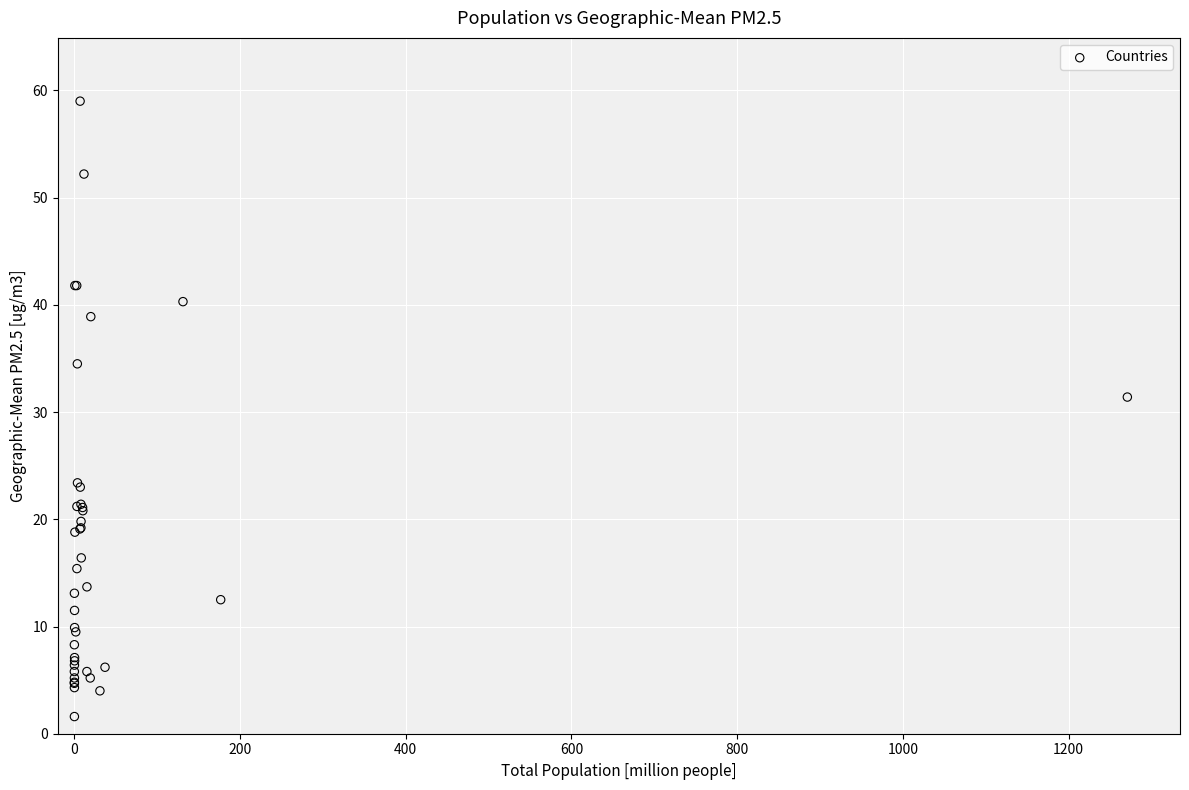

What Y value in the scatter plot is closest to 30?

31.4